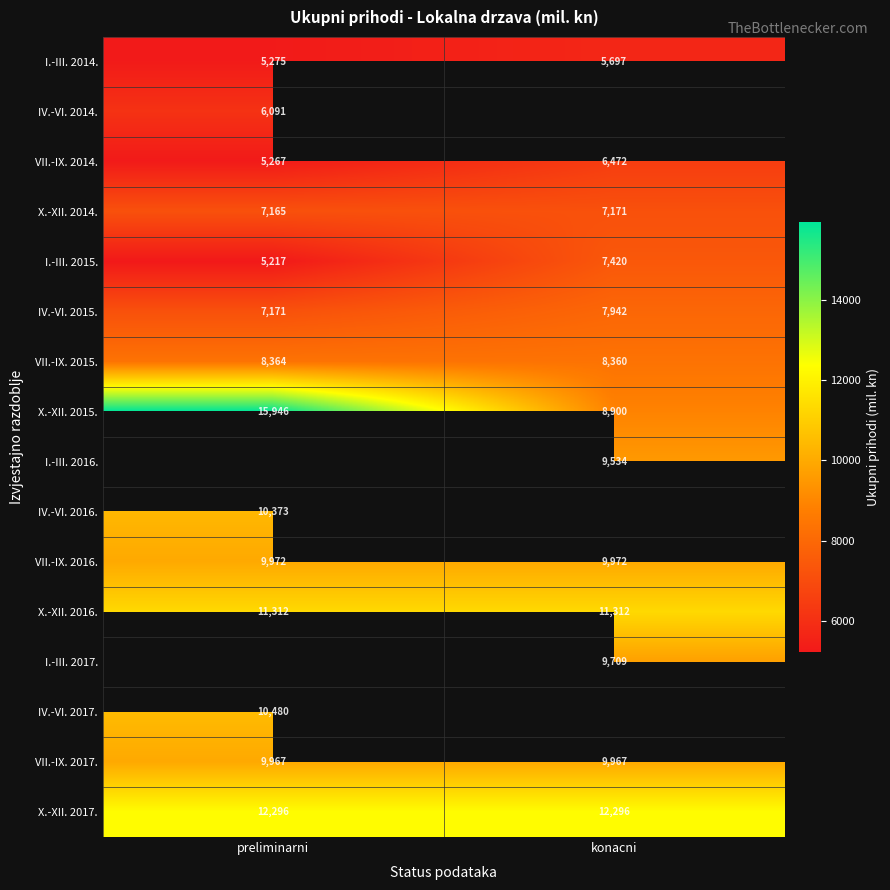

What value does the X.-XII. 2015. series have at preliminarni?

15946.0